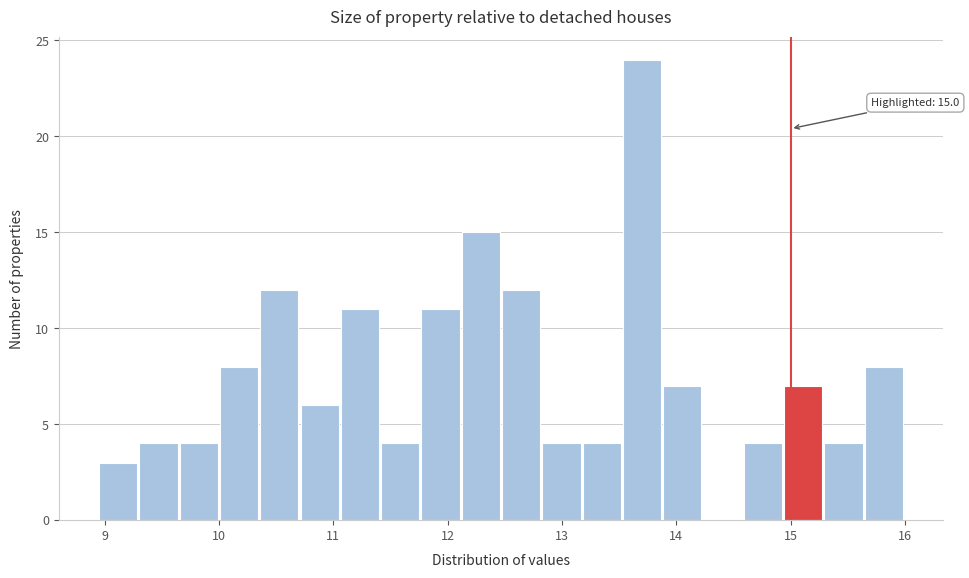

Read against the x-axis, roughly where is the centre of the tallest bar?

13.7